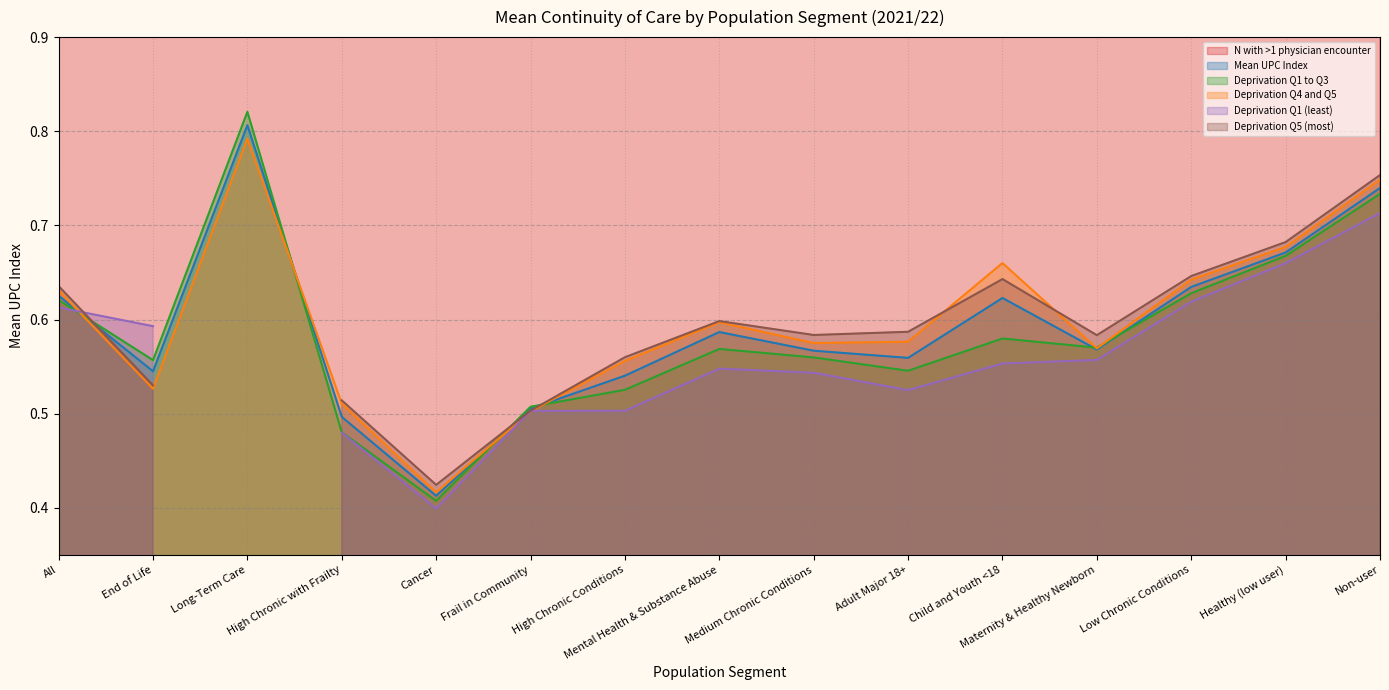

Is the value of N with >1 physician encounter at Child and Youth <18 greater than the value of Deprivation Q1 to Q3 at End of Life?

Yes